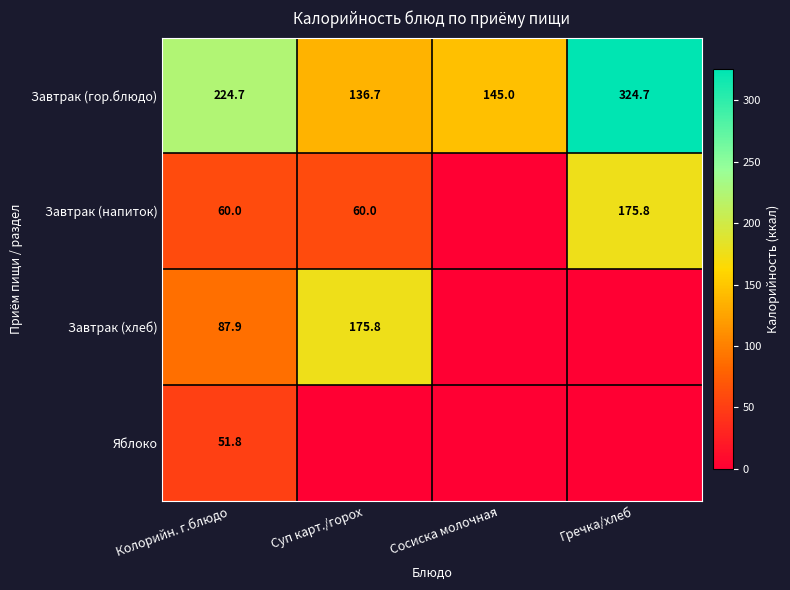

What is the difference between the highest and lowest values at Гречка/хлеб?

324.7